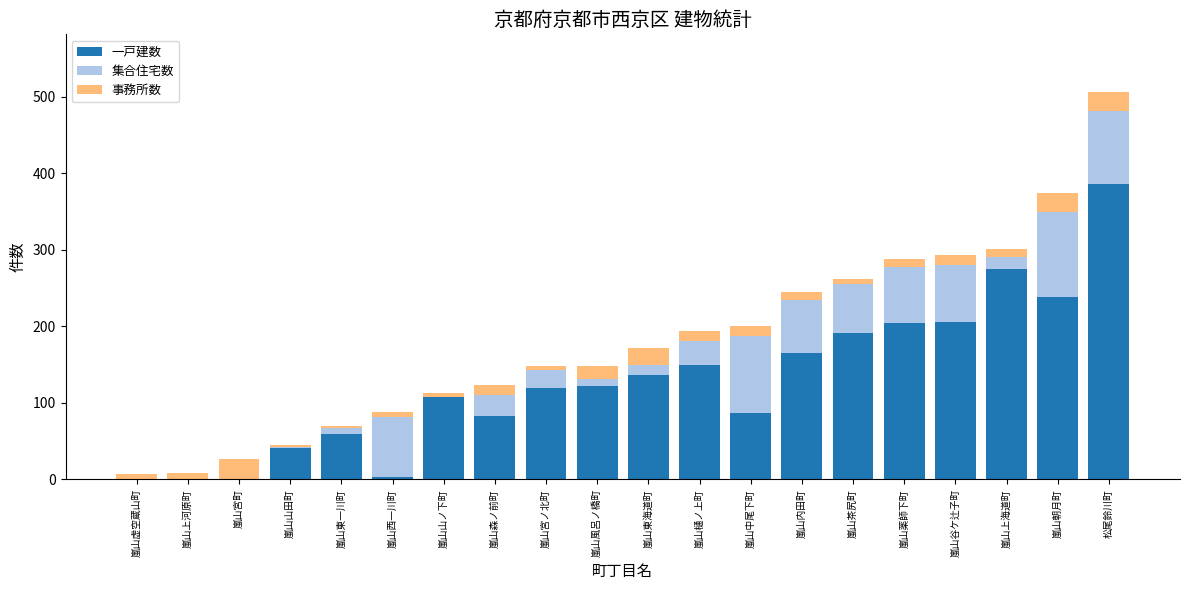

What is the sum of all 一戸建数 values?

2575